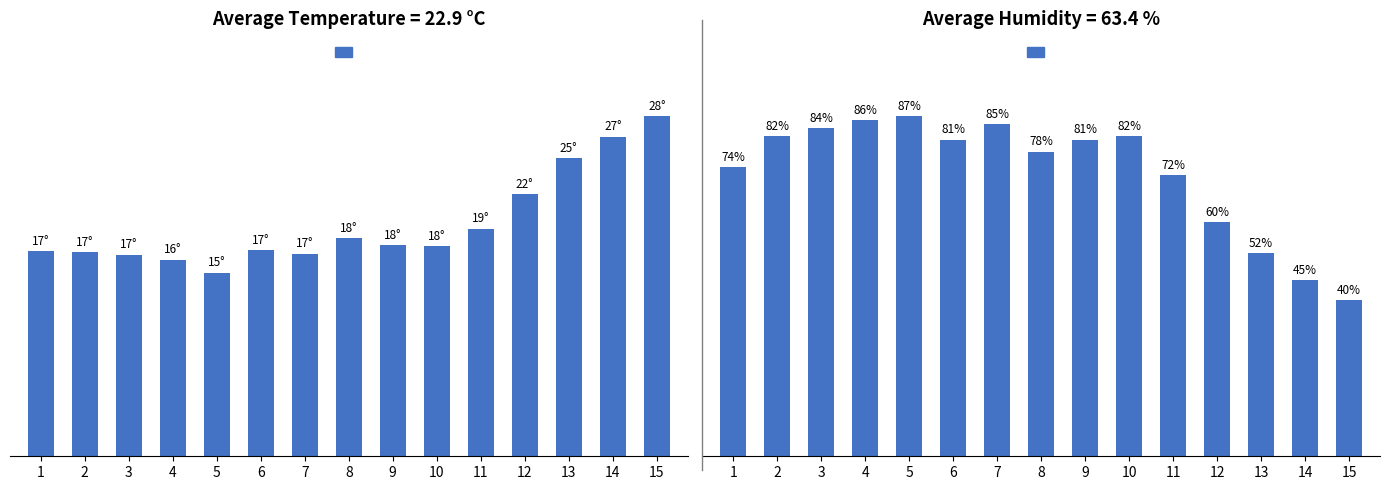

List the labels in order of value, largest first.

5, 4, 7, 3, 2, 10, 6, 9, 8, 1, 11, 12, 13, 14, 15